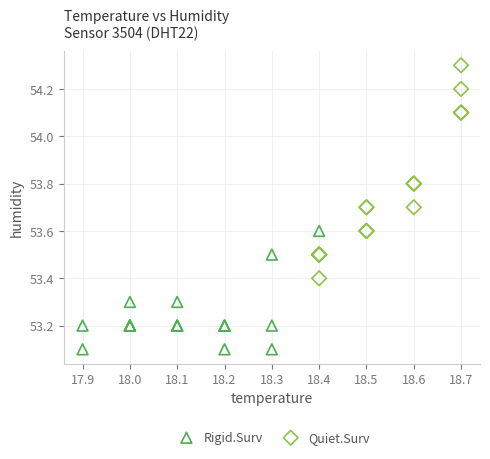

Which series contains the lowest Y value?

Rigid.Surv